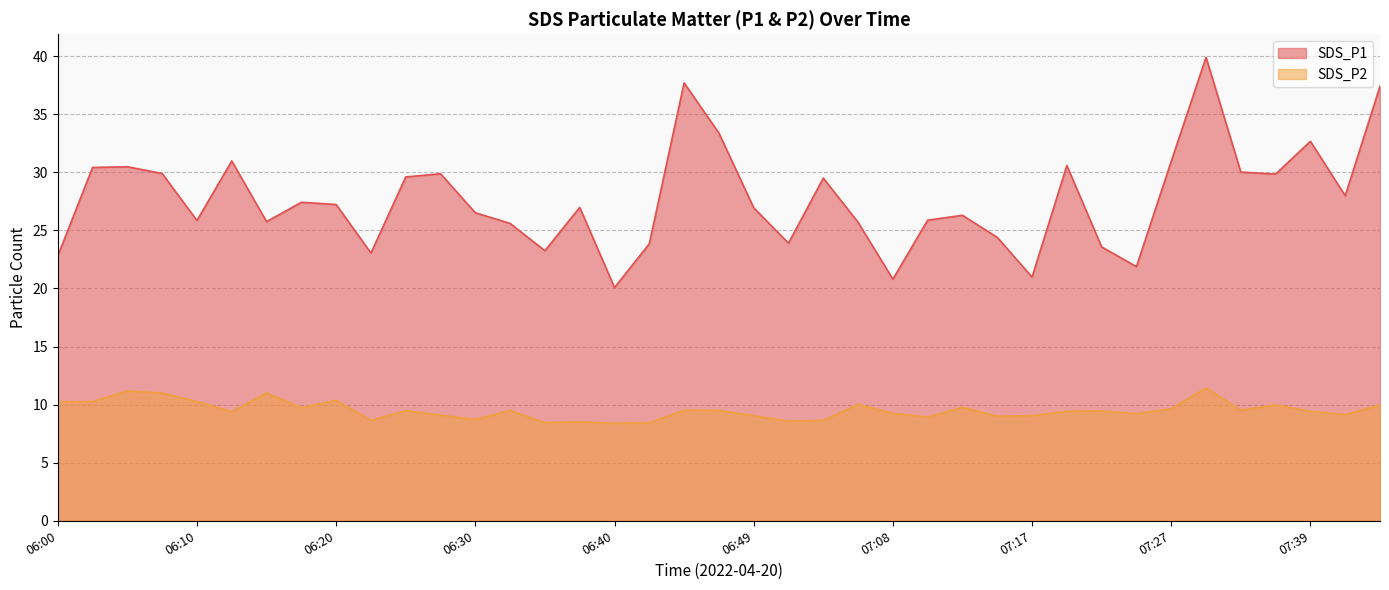

What is the difference between the highest and lowest values at 06:27?

20.8